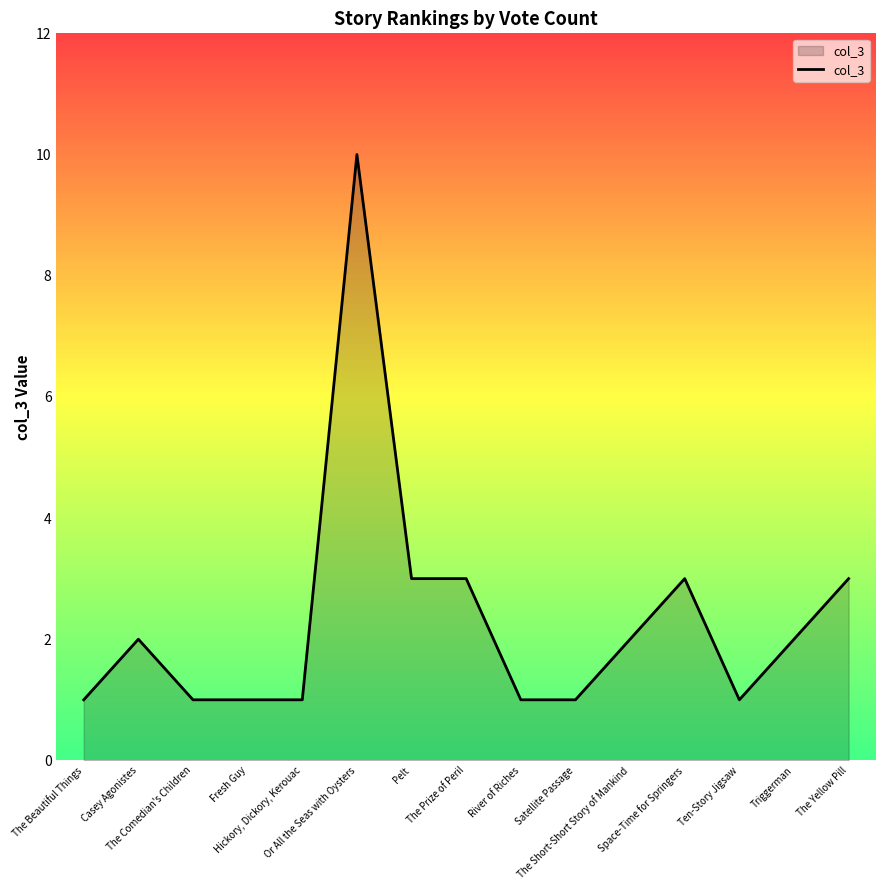

What is the difference between the values at Or All the Seas with Oysters and The Yellow Pill?

7